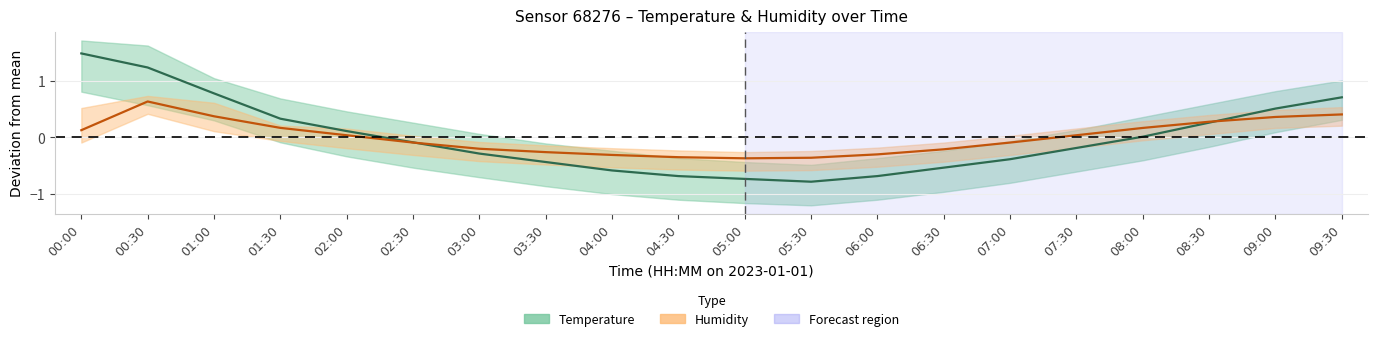

Rank the series by their maximum value, from lowest to highest.

Humidity (mid), Temperature (mid)